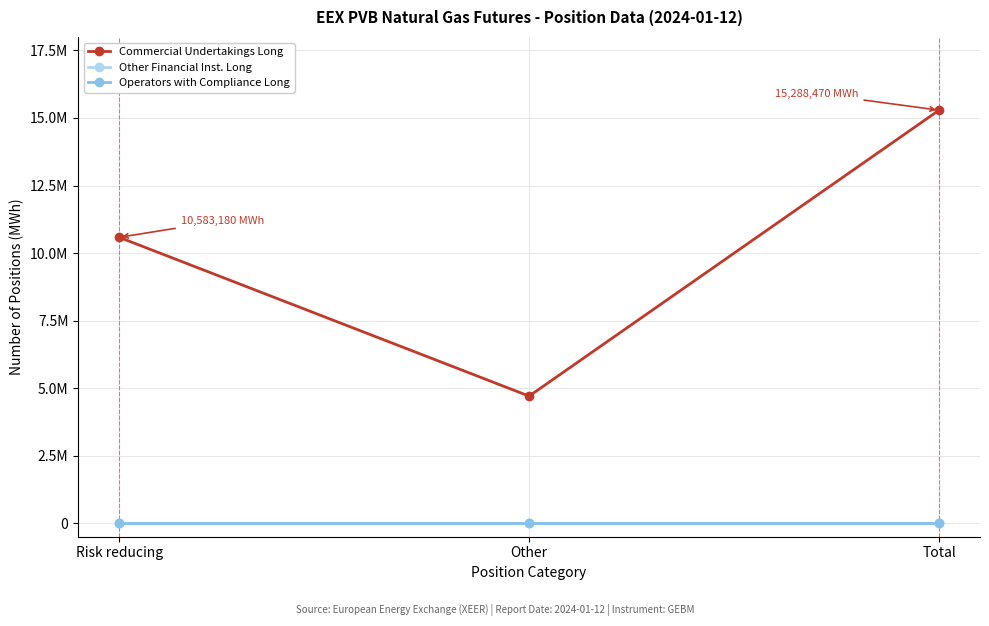

Reading left to right, transcribe all the data shown in this chart.

Commercial Undertakings Long: 10583180	4705290	15288470
Other Financial Inst. Long: 0	0	0
Operators with Compliance Long: 0	0	0